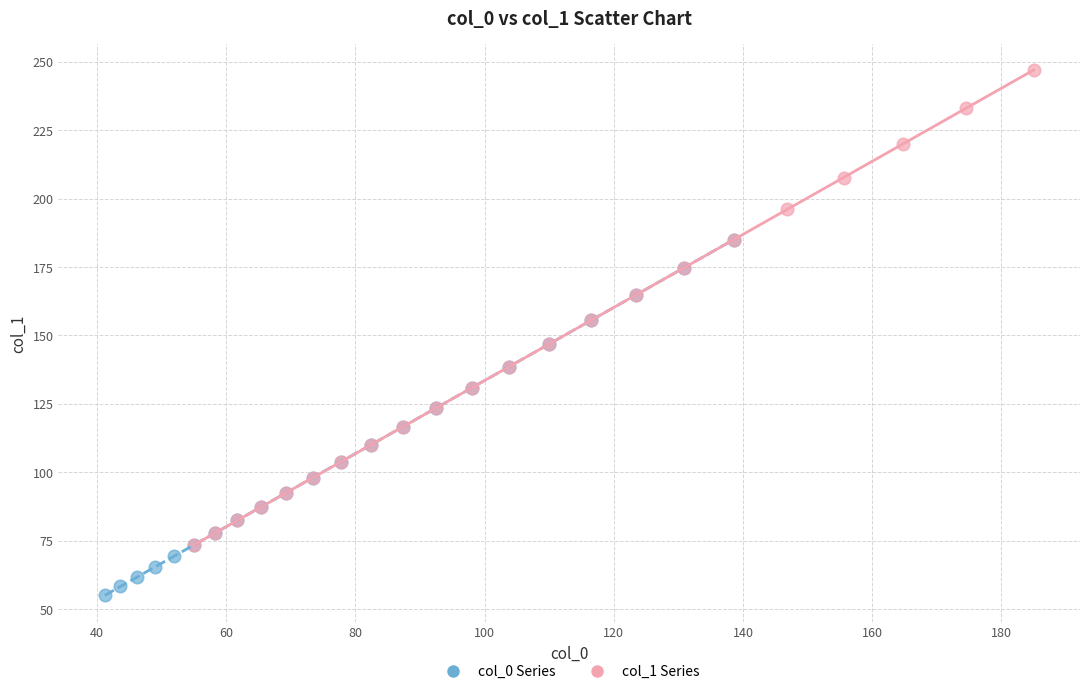

What are all the series names shown in the legend?

col_0 Series, col_1 Series